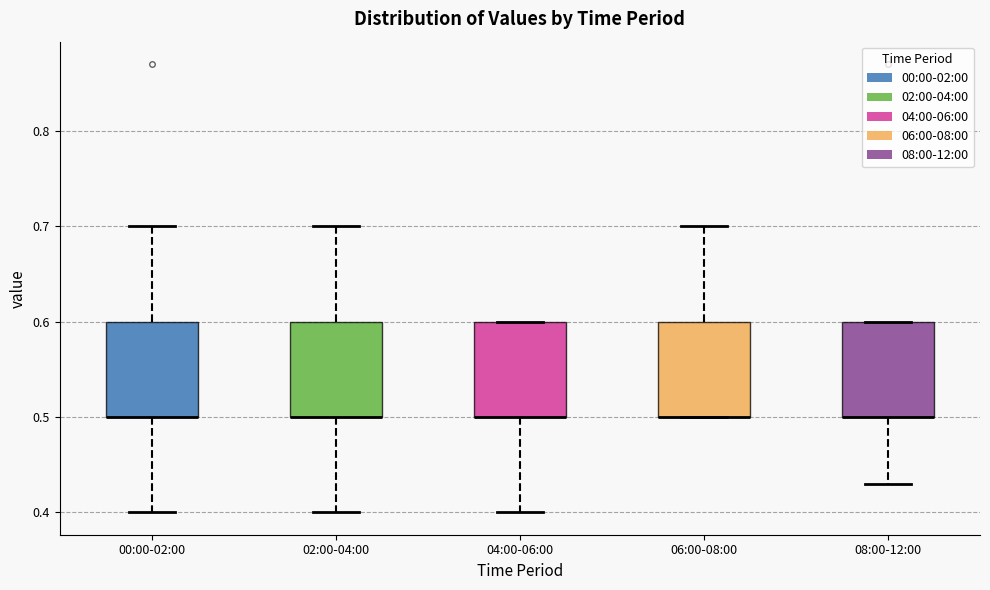

Where is the lower edge of the box for 08:00-12:00 on the y-axis? The values are not printed on the chart, so give them approximately, as read against the axis.

0.50